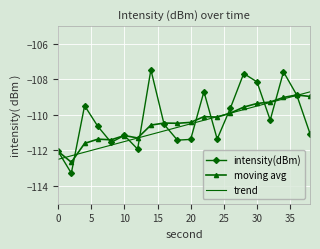

Which series has the widest spread of values?

intensity(dBm)